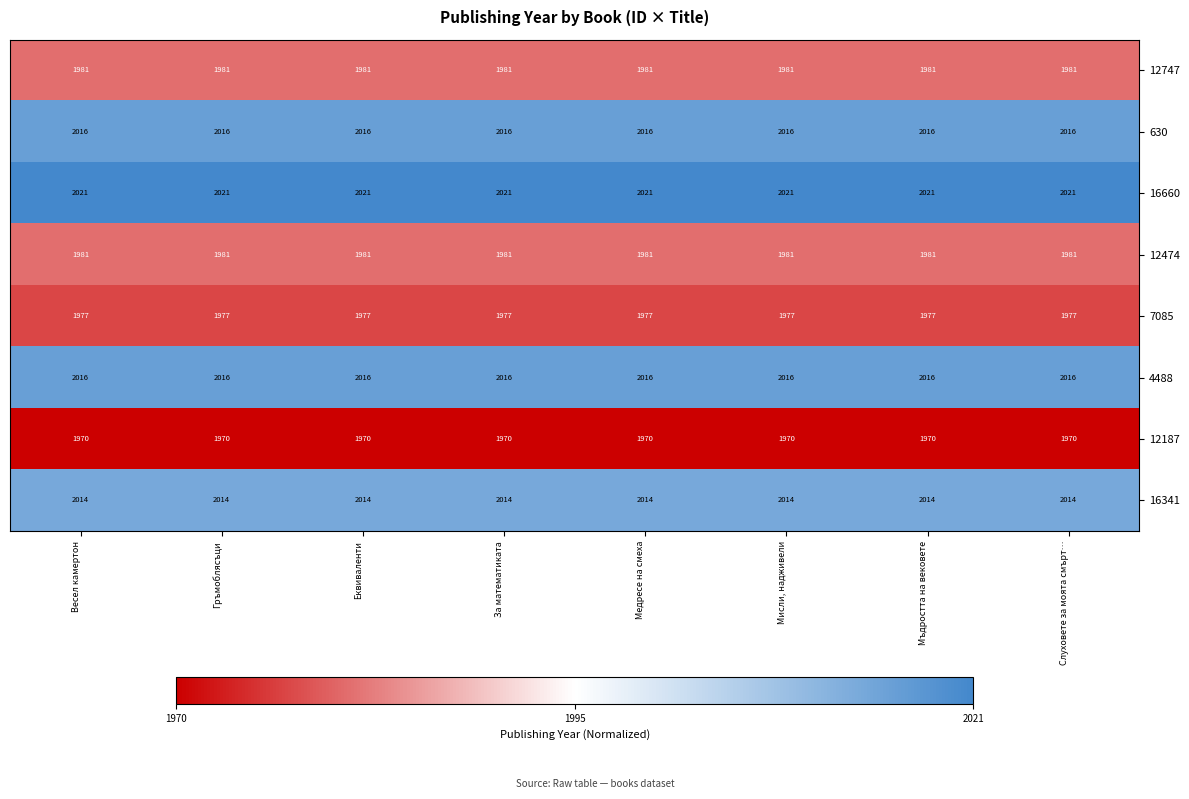

What is the difference between the highest and lowest values at За математиката?

51